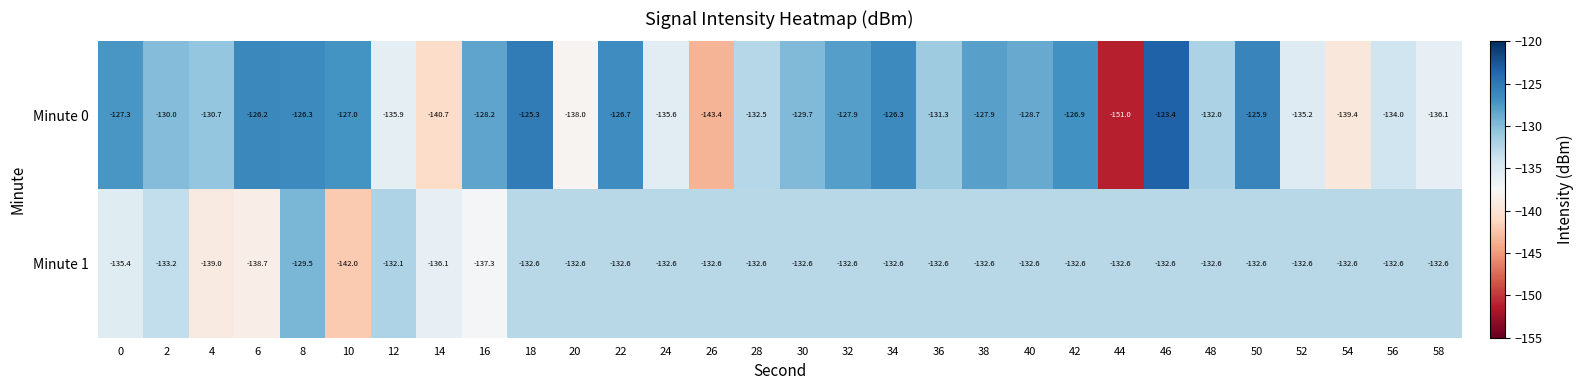

The Minute 0 series shows -255.7 at 44. True or false?

False